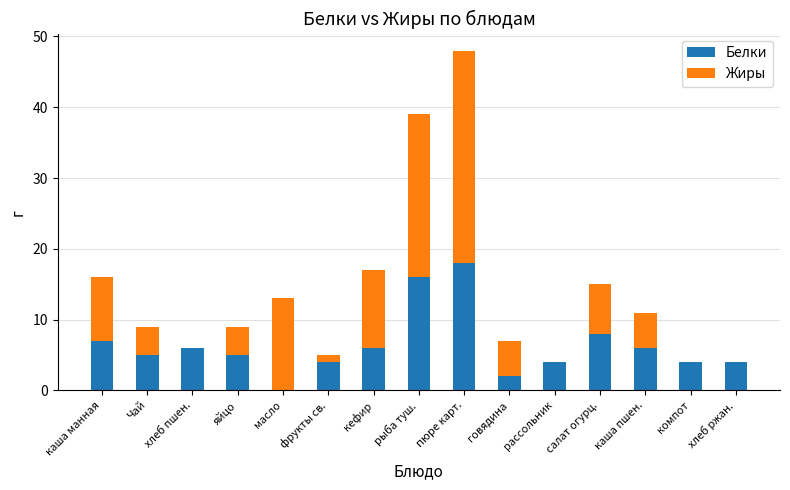

At which category is the sum across all series the highest?

пюре карт.